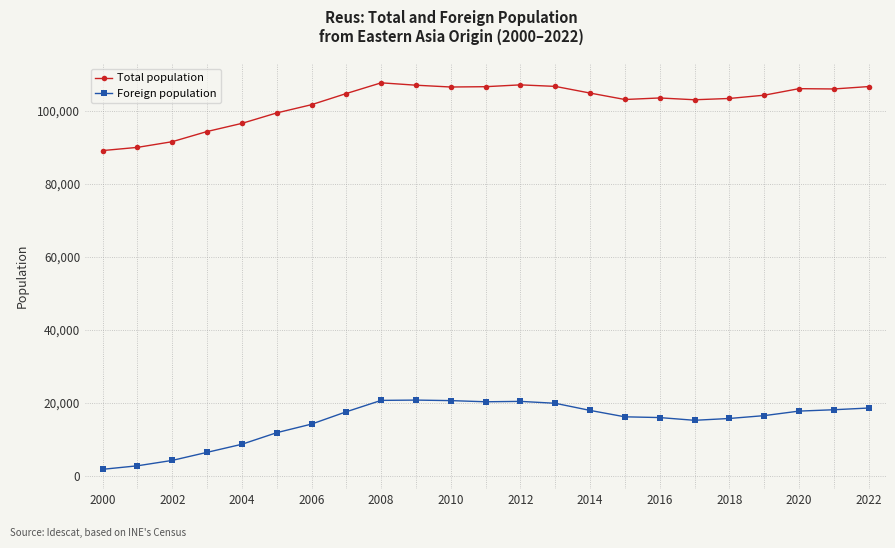

What is the maximum value for Total population?

107770